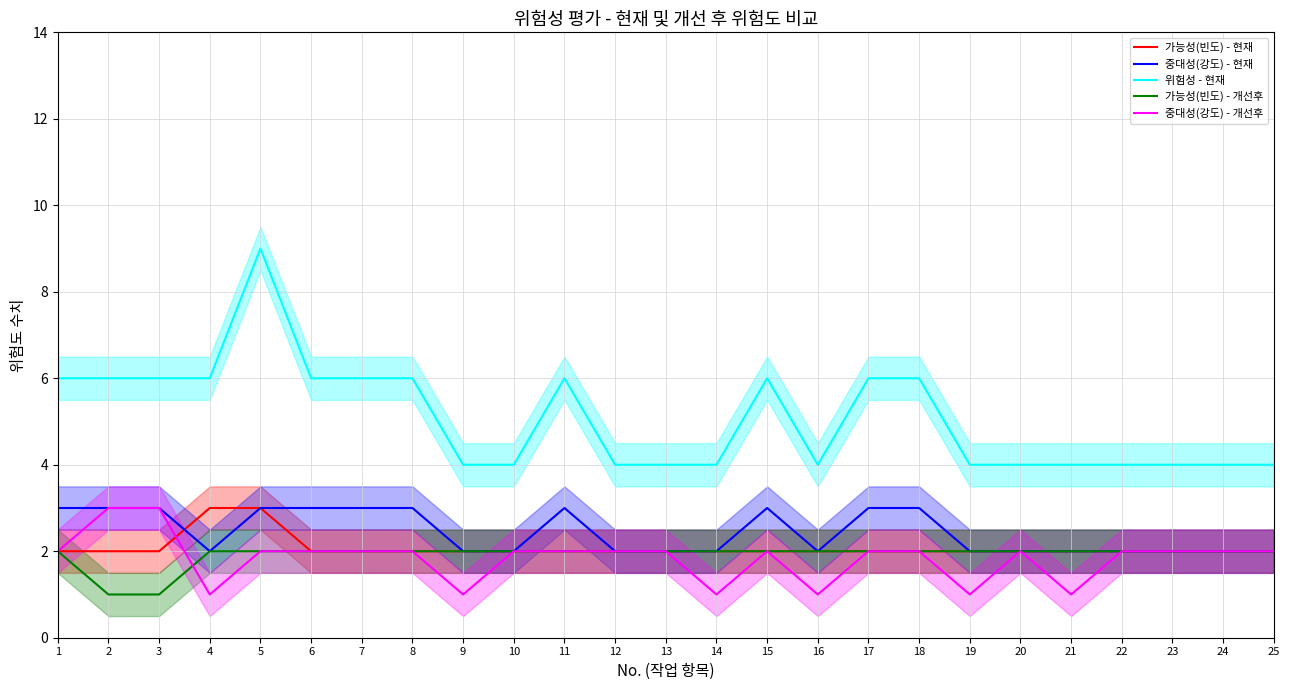

What is the approximate value of 중대성(강도) - 개선후 at 1?

2